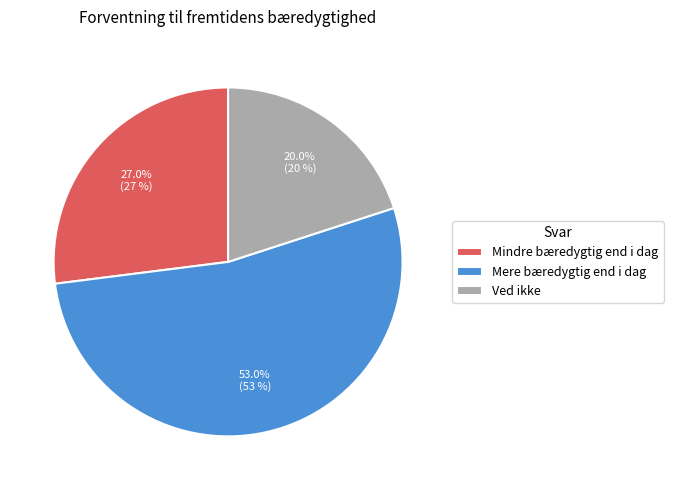

Count the number of slices in the pie.

3